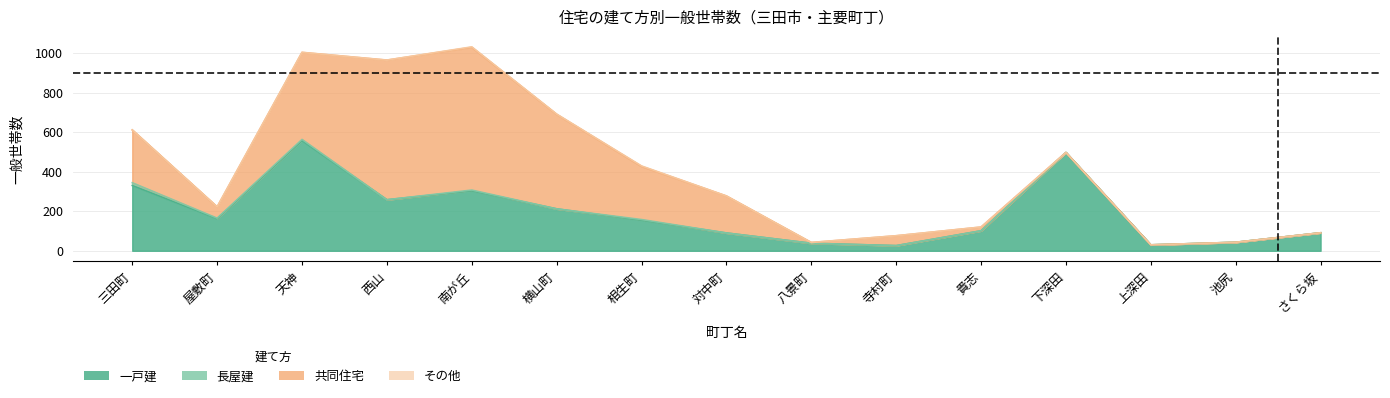

How many positive values does the 共同住宅 series have?

11